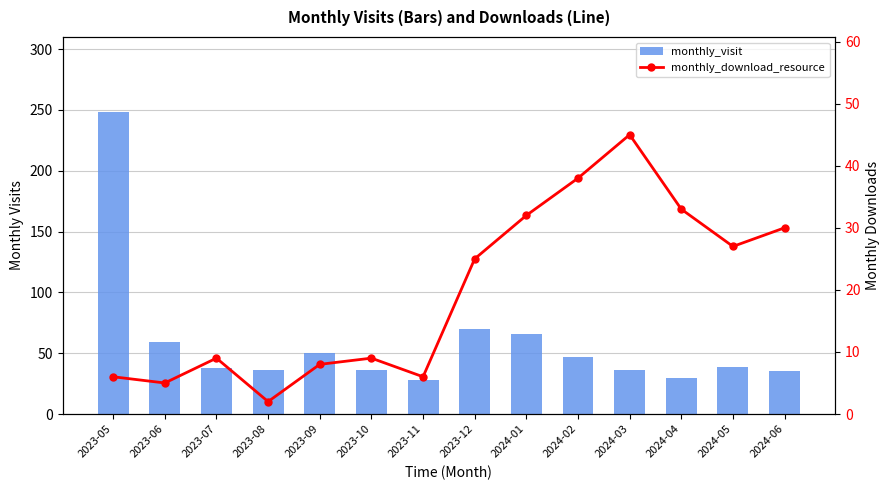

Which has a higher value, 2024-05 or 2023-10?

2024-05